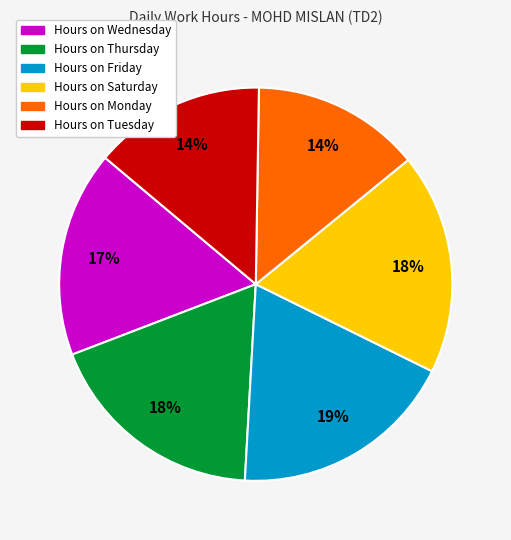

Does any single category account for the majority?

No